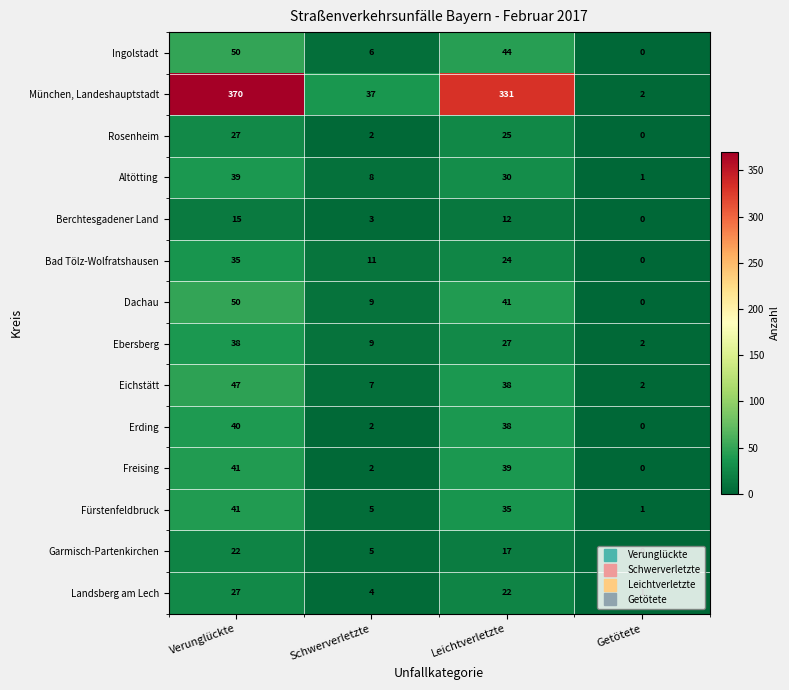

List the labels in order of München, Landeshauptstadt value, smallest first.

Getötete, Schwerverletzte, Leichtverletzte, Verunglückte